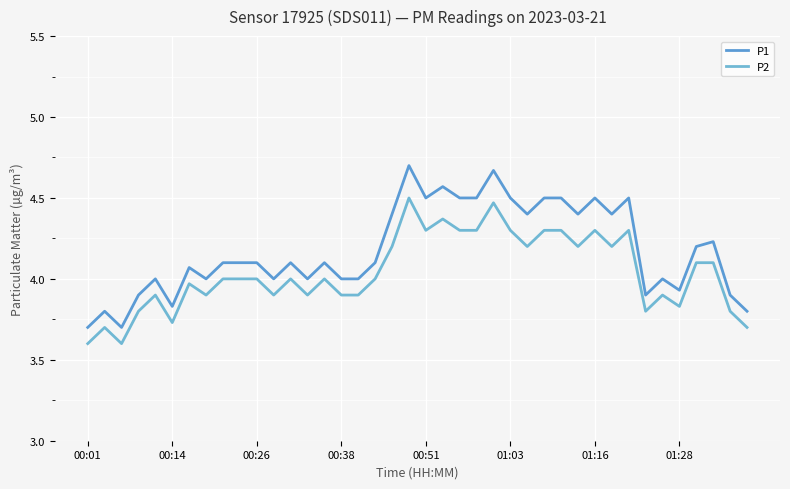

What is the difference between the second highest and minimum values in the P2 series?

0.9